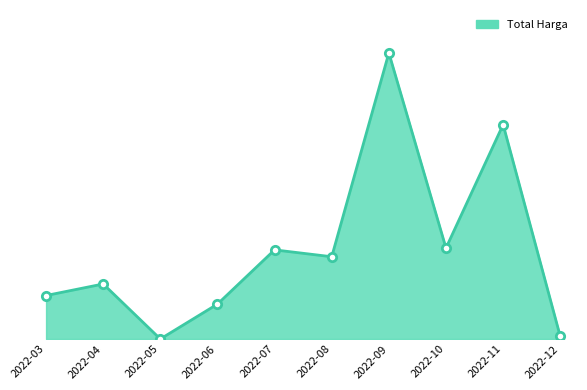

Is this an area chart (filled region under the line)?

Yes